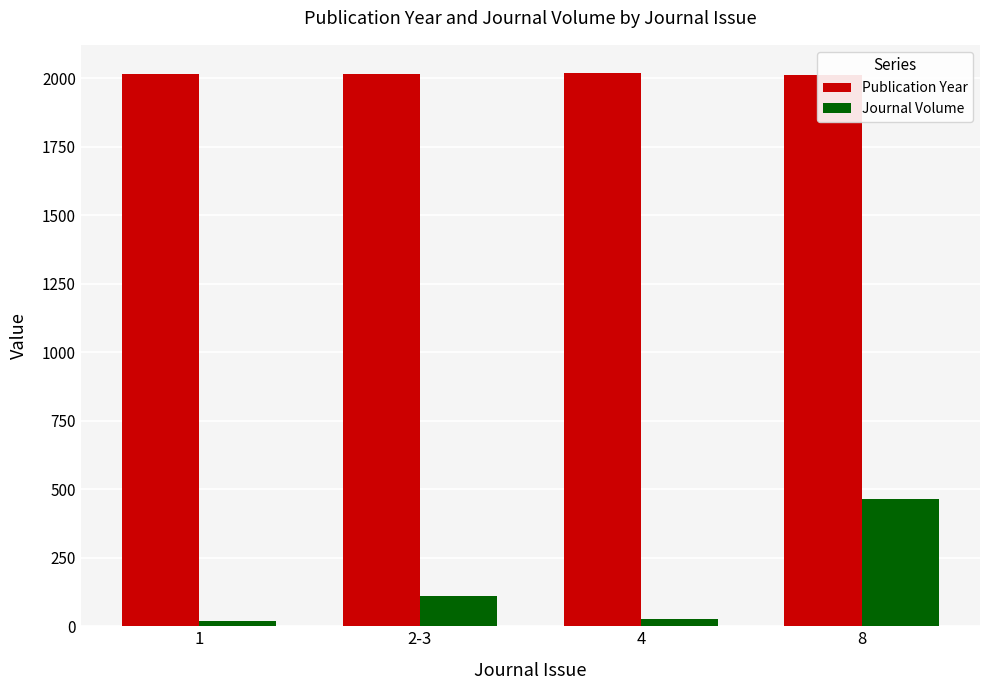

Which has a higher value, 2-3 or 1?

2-3